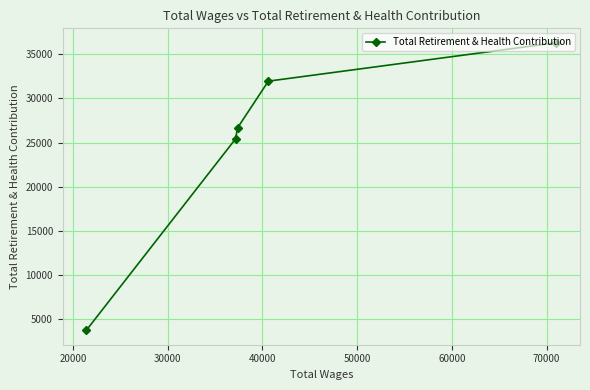

What is the difference between the maximum and minimum values?

32623